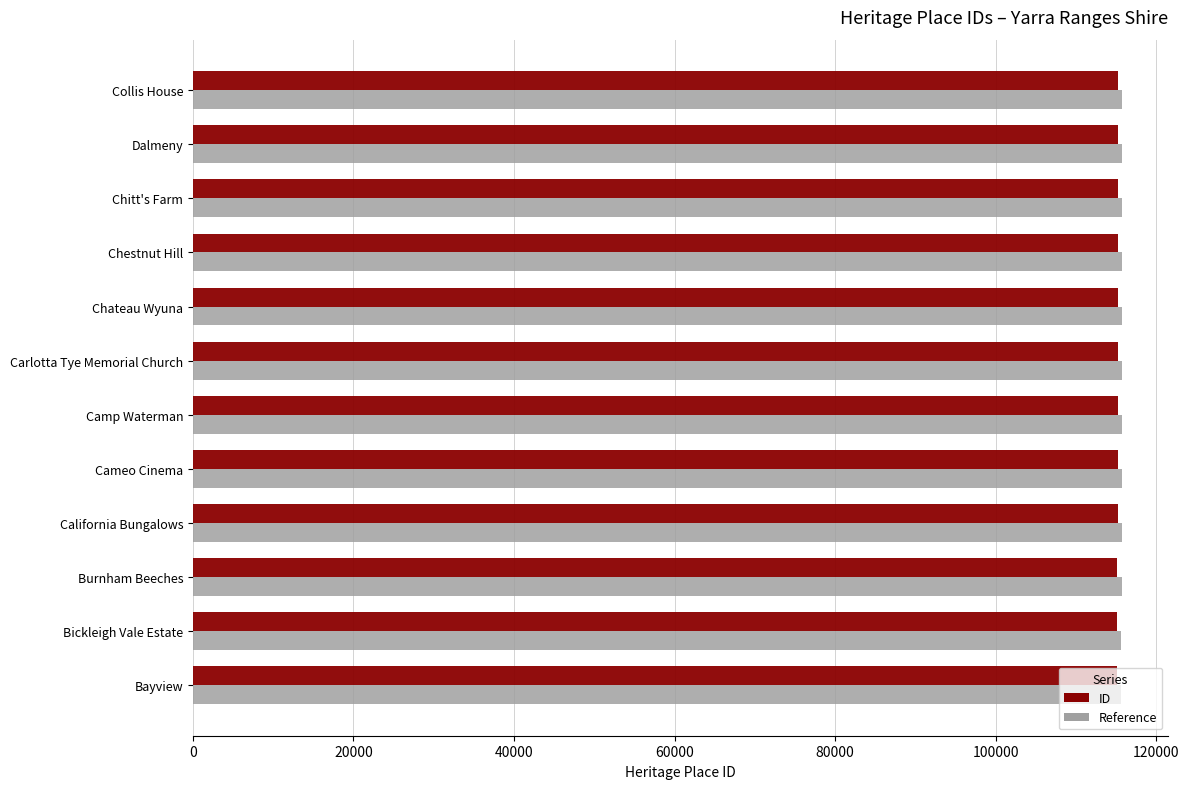

What is the total value across all series at Dalmeny?

230948